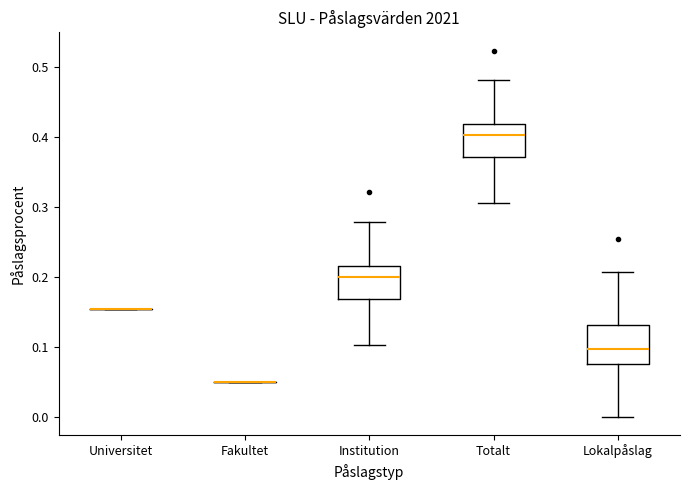

Where is the lower edge of the box for Totalt on the y-axis? The values are not printed on the chart, so give them approximately, as read against the axis.

0.37